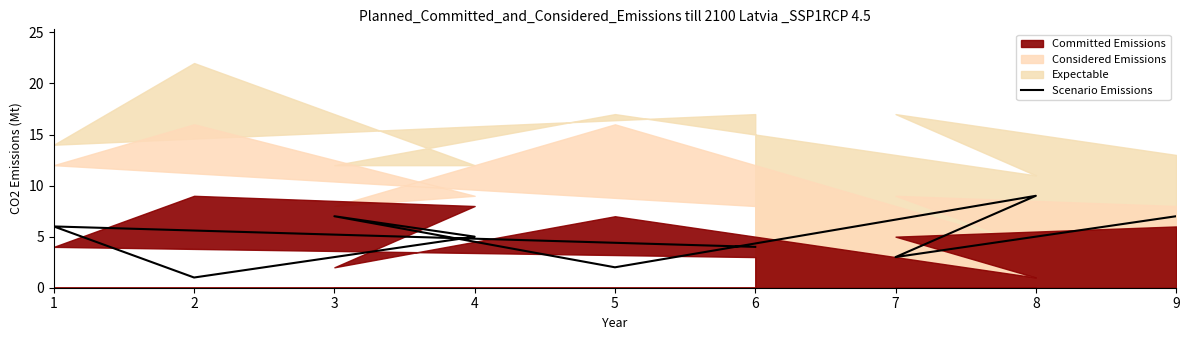

What is the difference between the second highest and second lowest values?

5